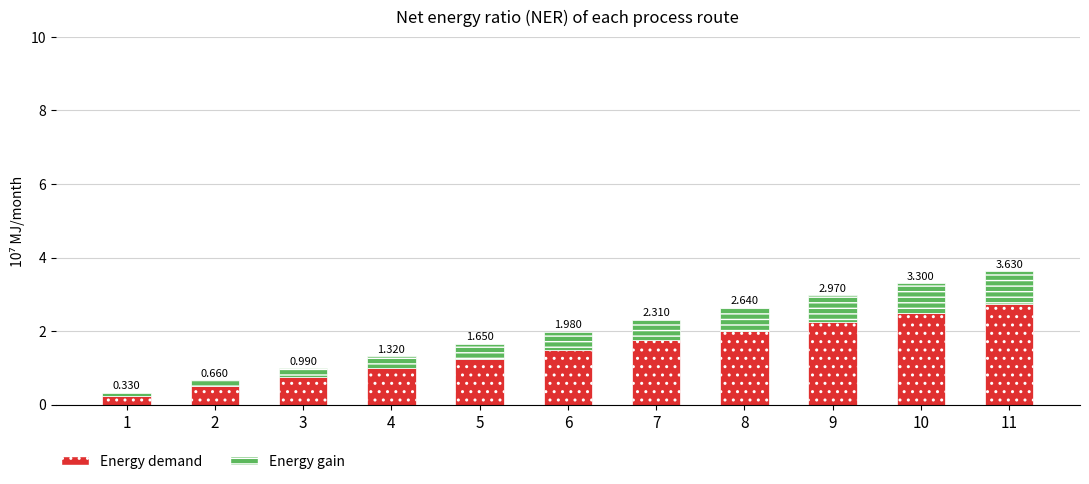

How many bars are there in total?

11